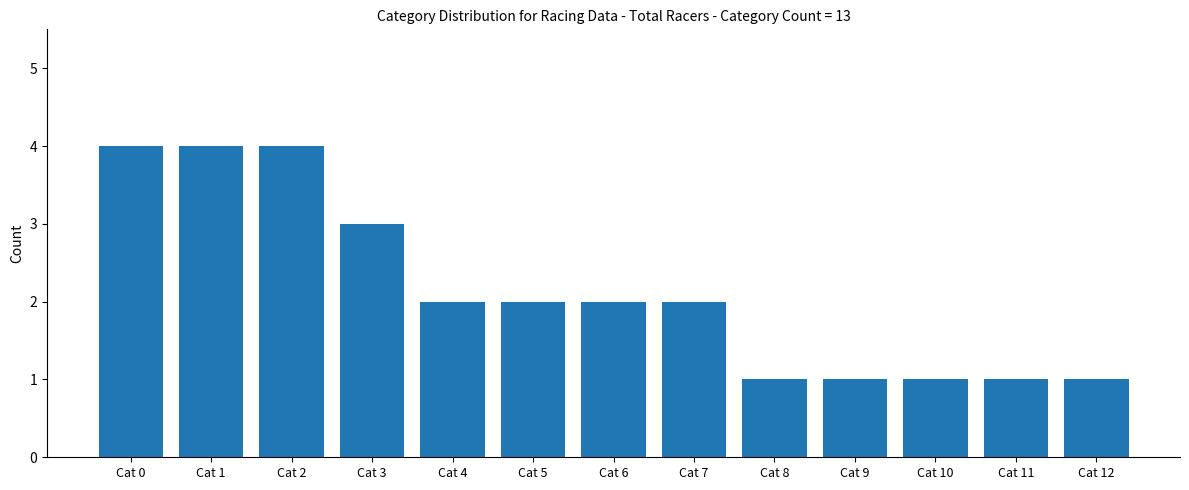

Does the chart contain any negative values?

No